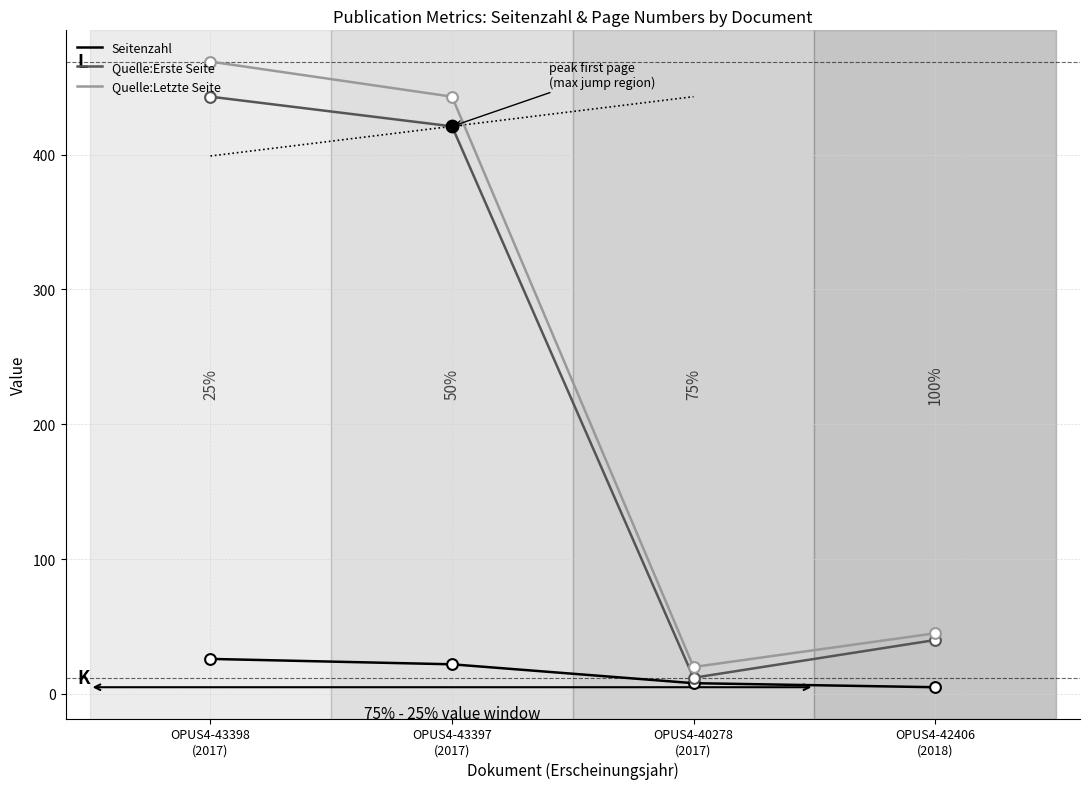

At which category is the sum across all series the highest?

OPUS4-43398
(2017)